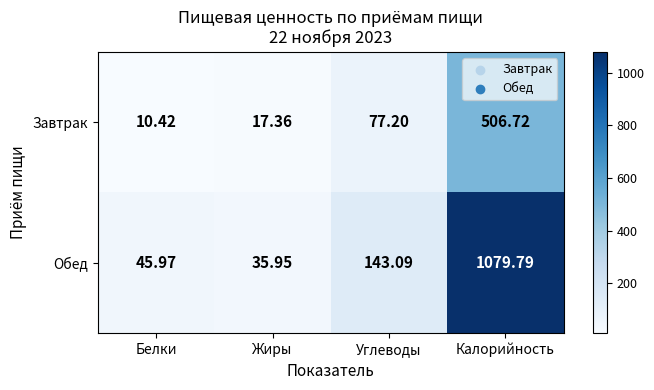

Which series has the largest range (max minus min)?

Обед